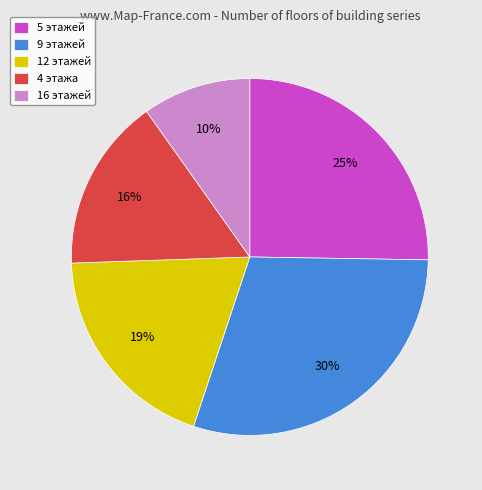

Is there any slice that represents more than half of the pie?

No